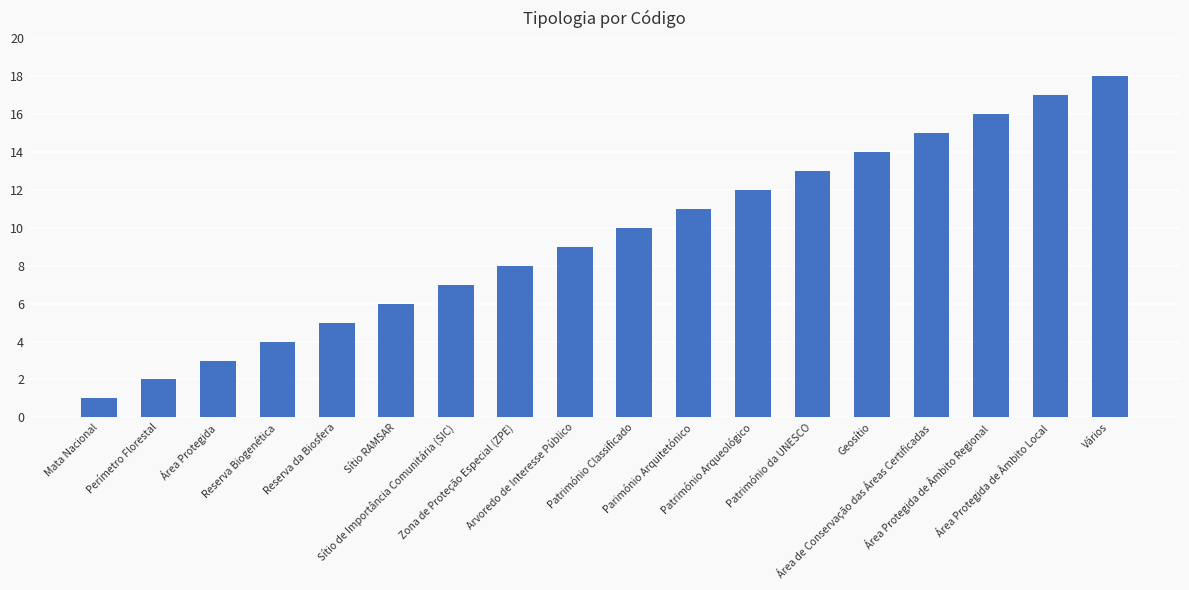

What is the label of the 10th bar from the left?

Património Classificado